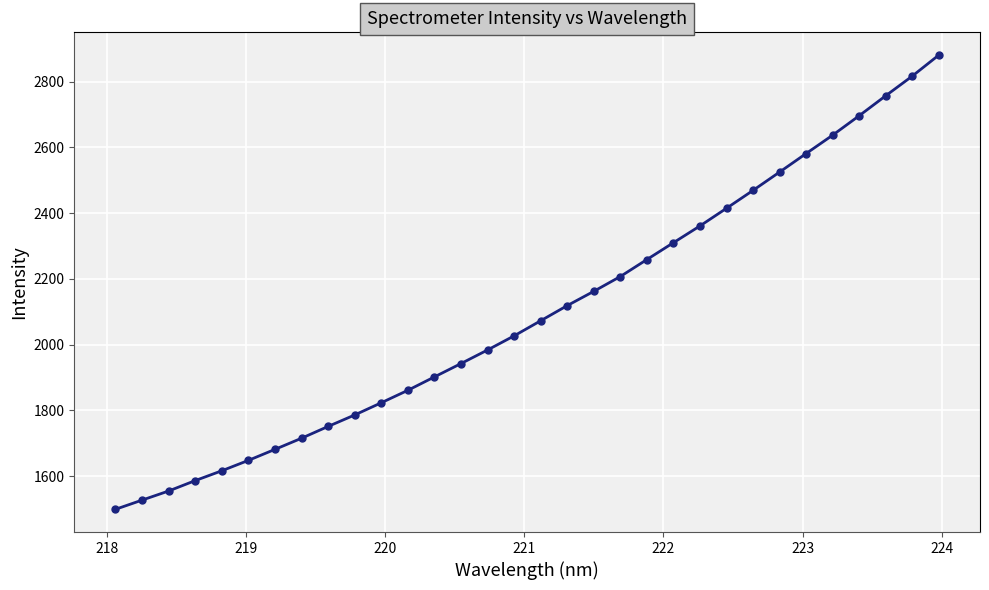

What is the value of the 8th point from the left?

1715.3